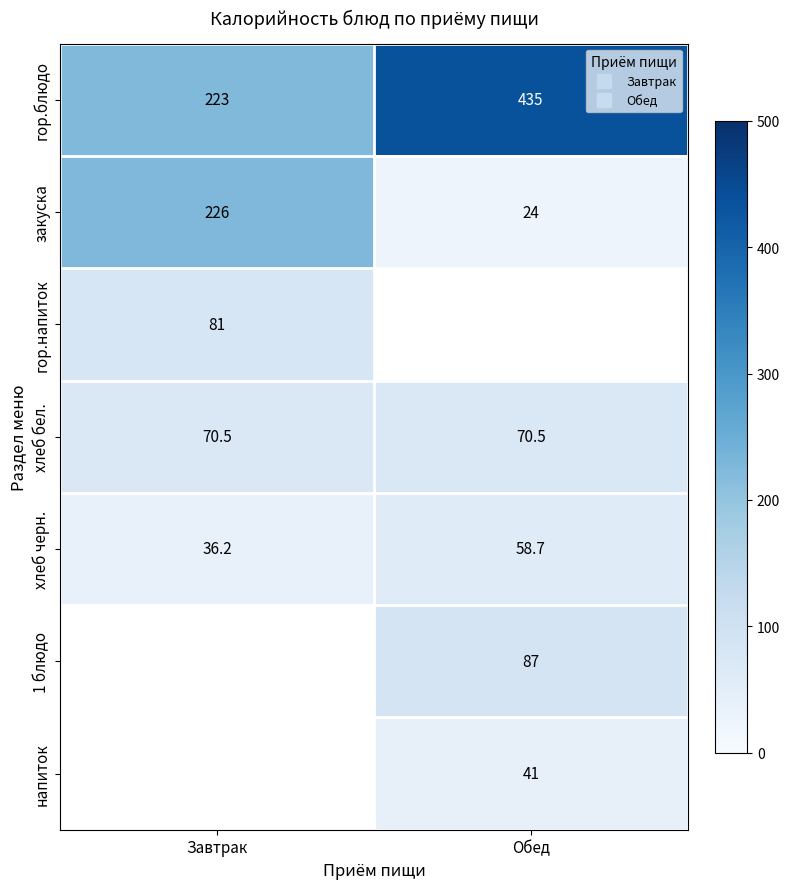

What is the sum of all хлеб черн. values?

94.9